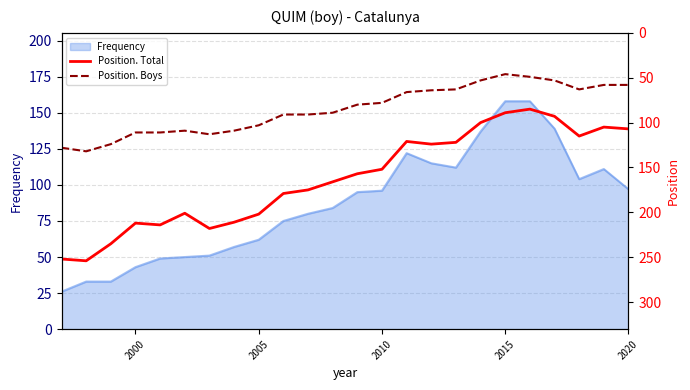

True or false: Position. Boys and Position. Total cross at least once.

False